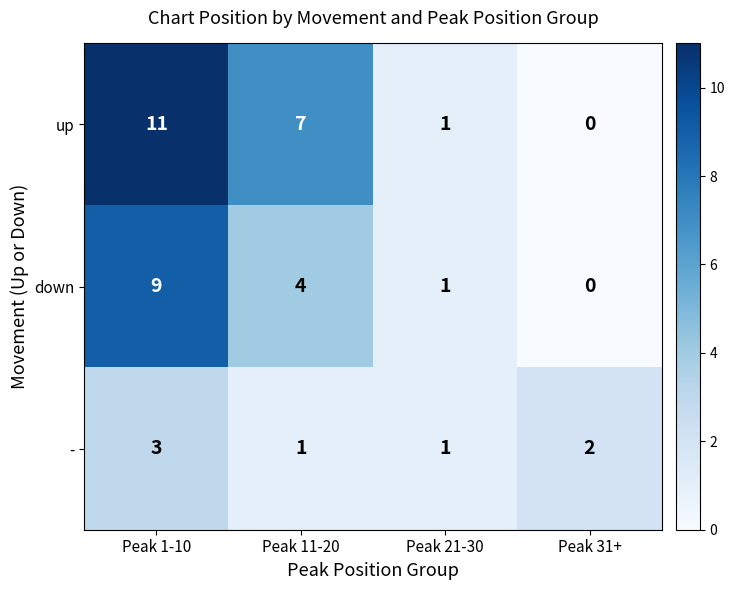

The value of down at Peak 11-20 is 4. True or false?

True